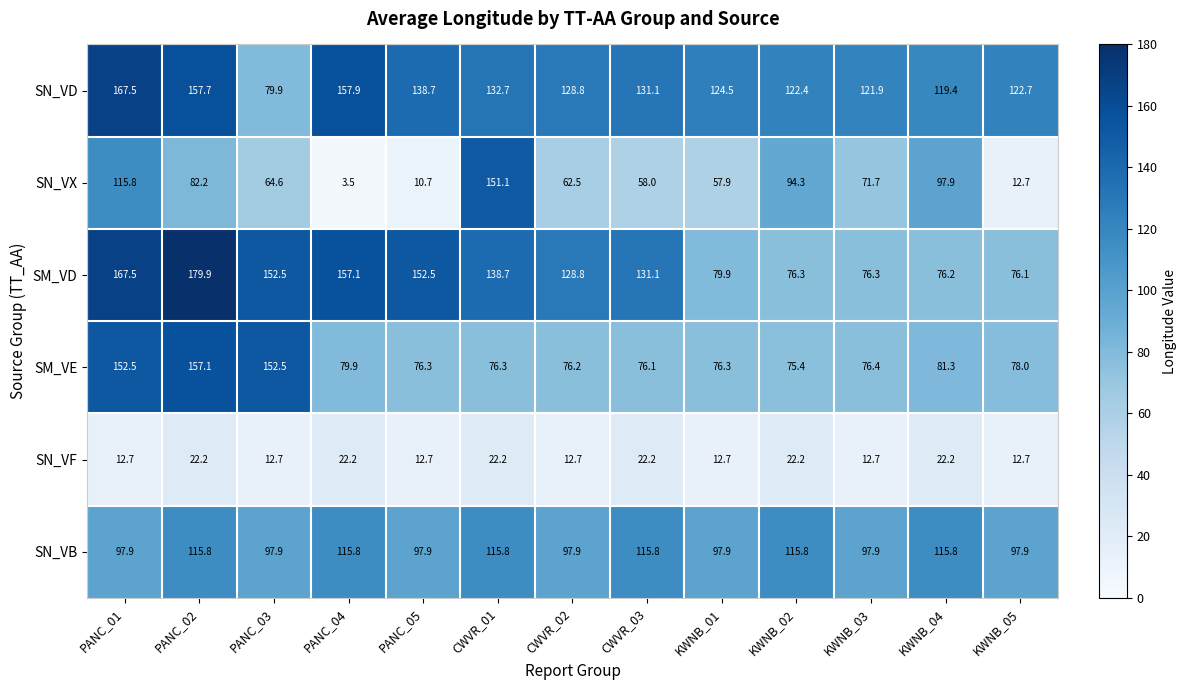

What is the difference between the SN_VF values at CWVR_01 and CWVR_02?

9.5